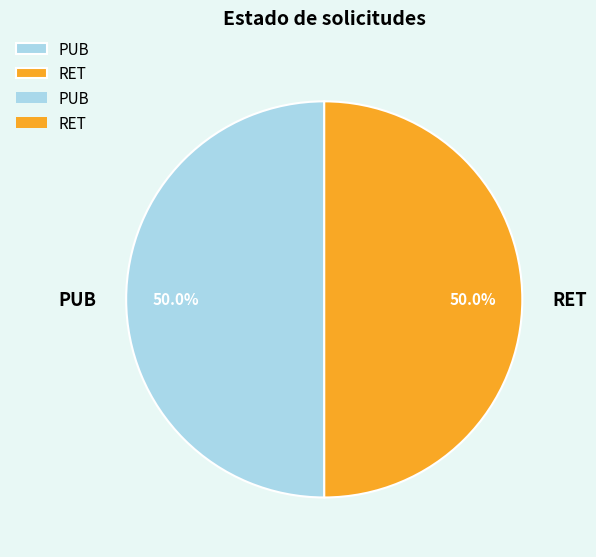

True or false: RET accounts for 50% of the total.

True